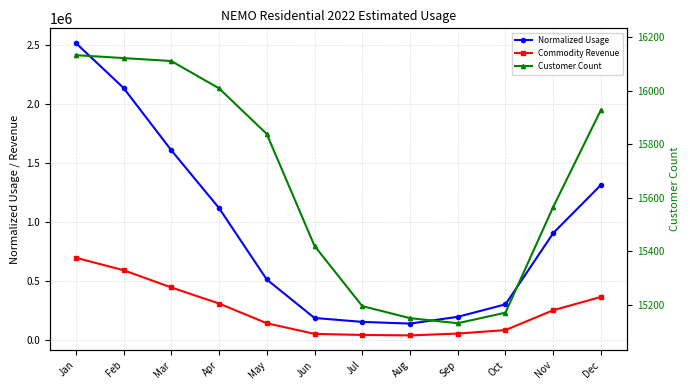

What is the average value of the Commodity Revenue series?

255885.2